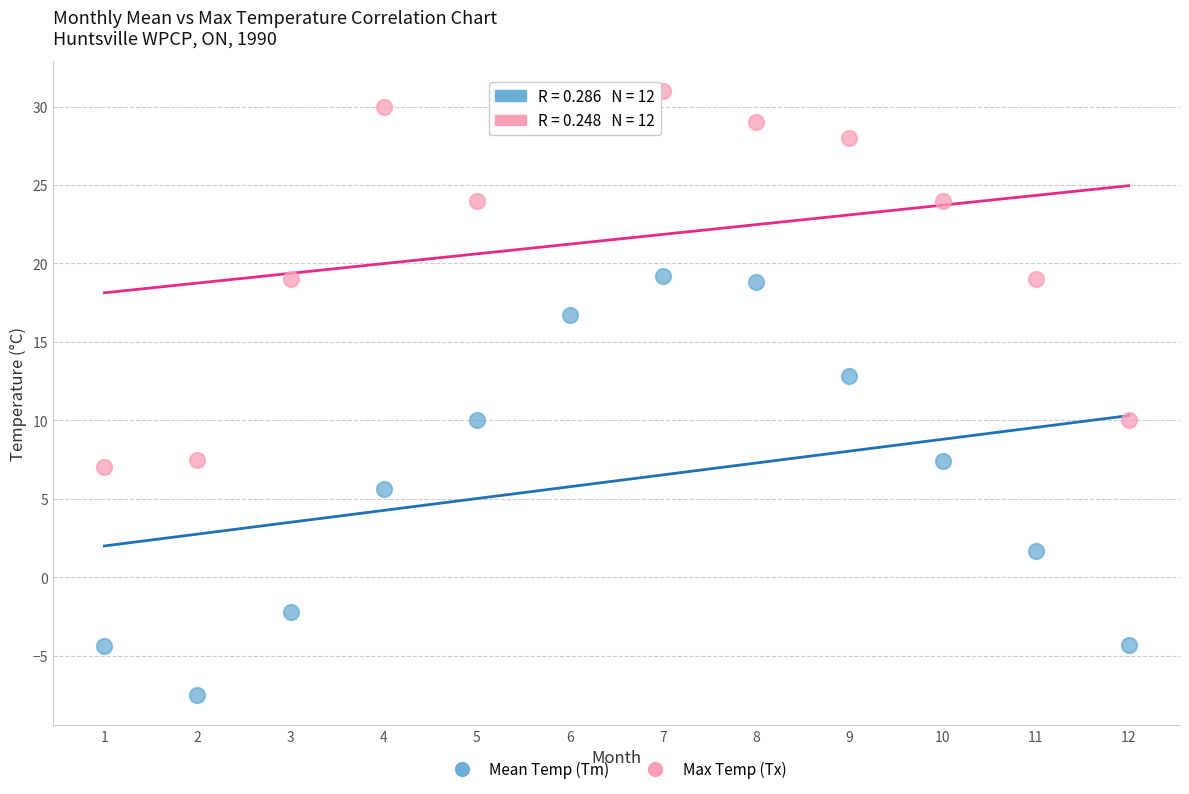

Across all data points, what is the range of Y values (max minus min)?

38.5